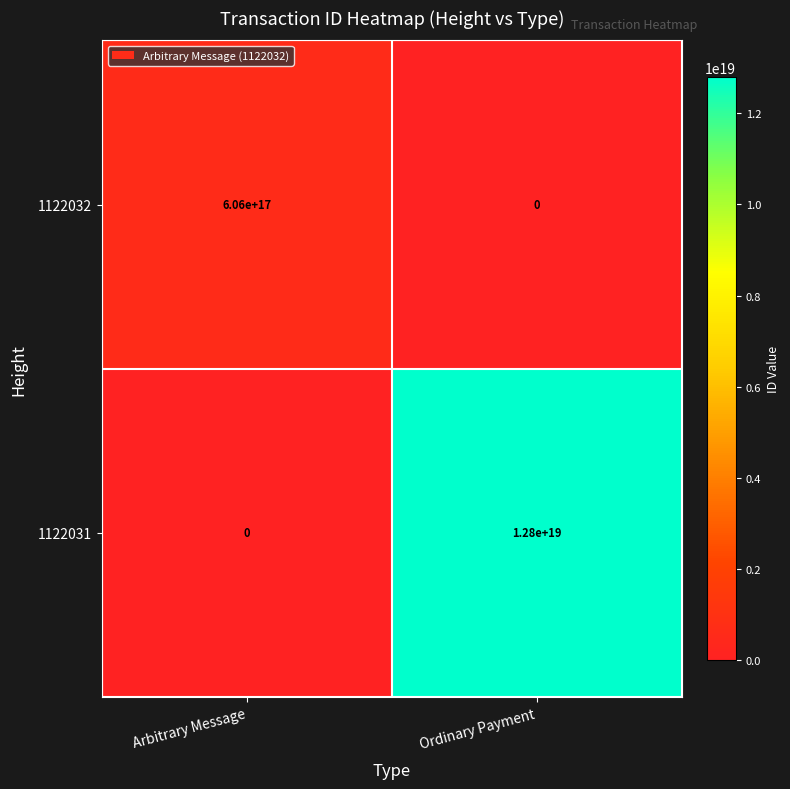

Rank the series by their maximum value, from highest to lowest.

1122031, 1122032